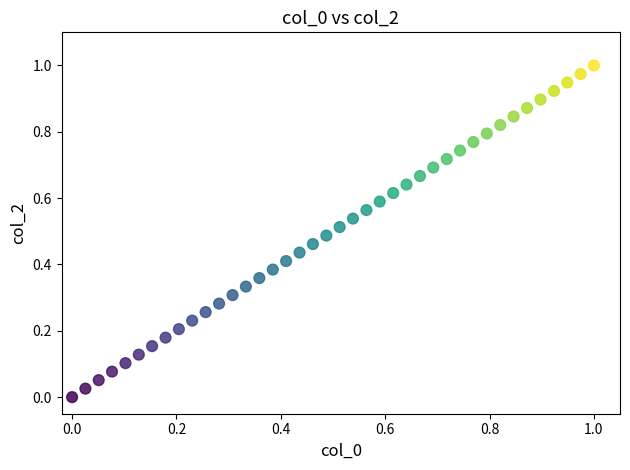

How many points are shown in the scatter plot?

40